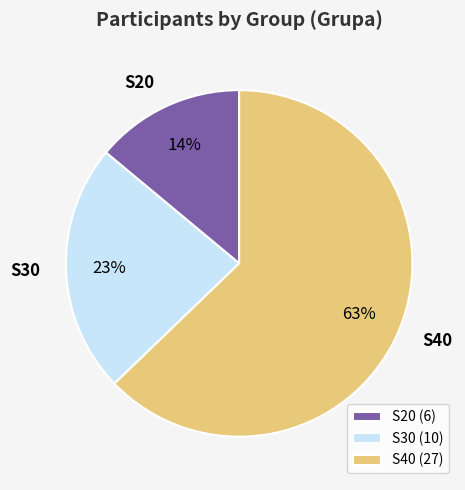

To the nearest percent, what is the average slice percentage?

33%